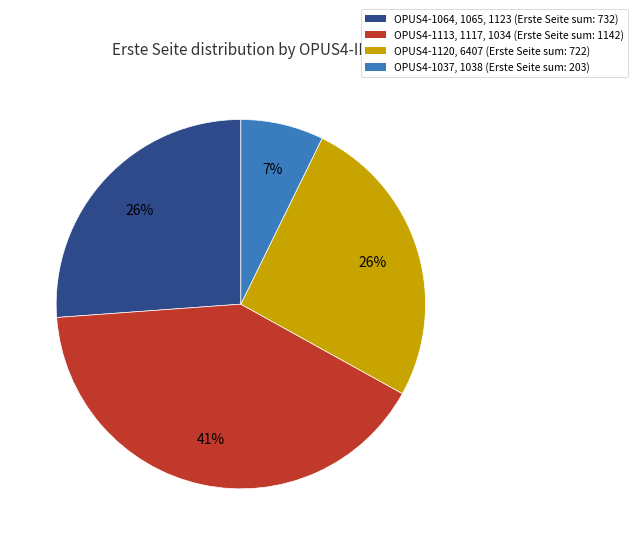

Do OPUS4-1120, 6407 (Erste Seite sum: 722) and OPUS4-1064, 1065, 1123 (Erste Seite sum: 732) together represent more than half of the pie?

Yes